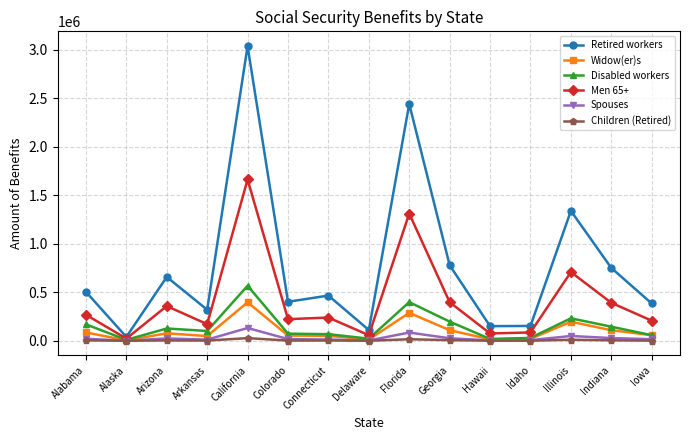

Which category has the highest value in the Retired workers series?

California